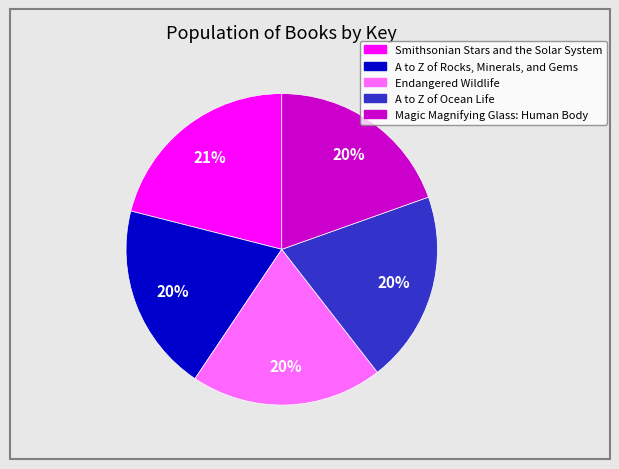

The A to Z of Rocks, Minerals, and Gems slice represents 30% of the pie. True or false?

False